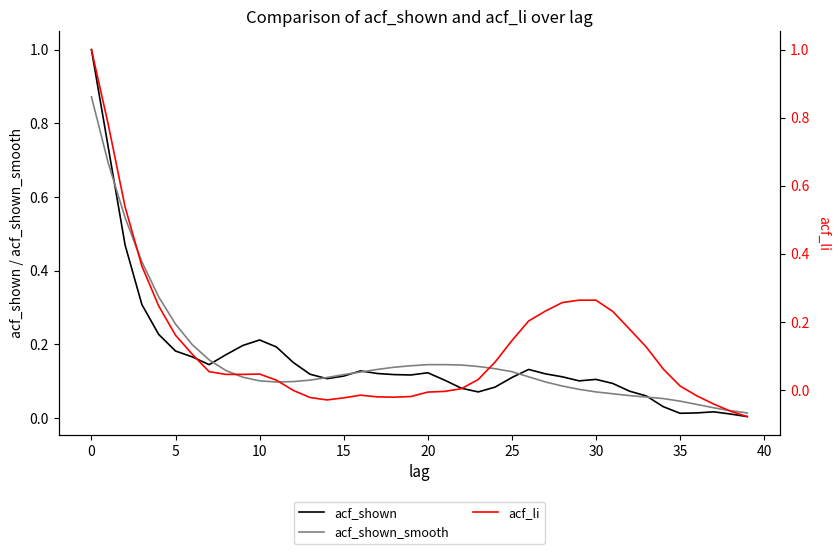

What are all the series names shown in the legend?

acf_shown, acf_shown_smooth, acf_li